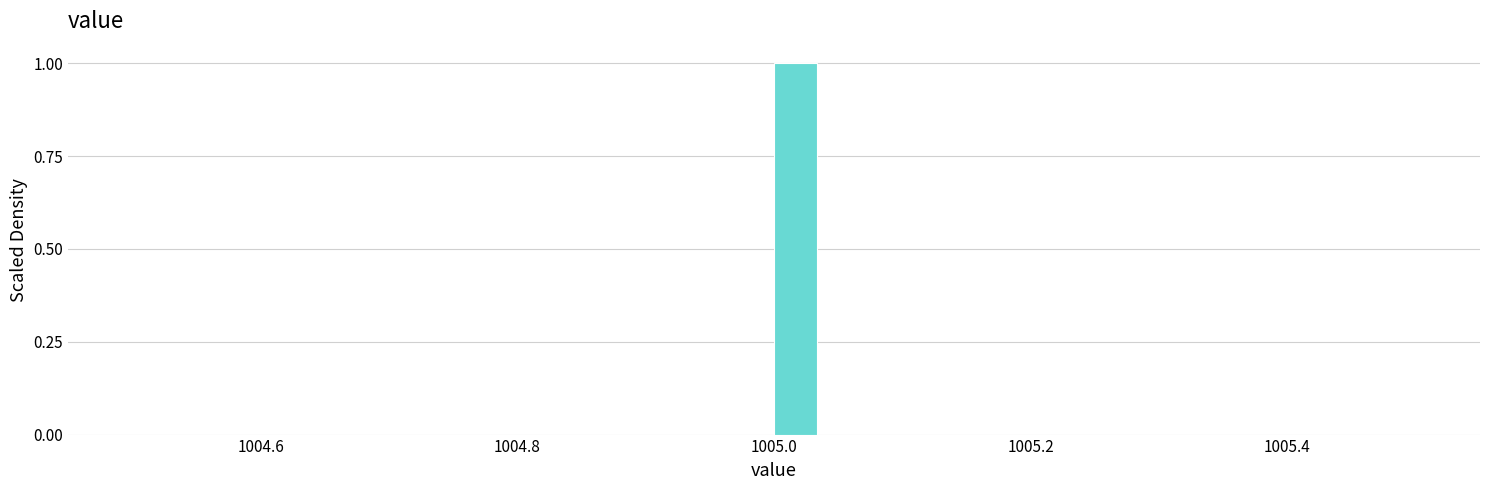

Around what value on the x-axis is the tallest bar? Give the approximate position of its centre, as read against the axis.

1005.02